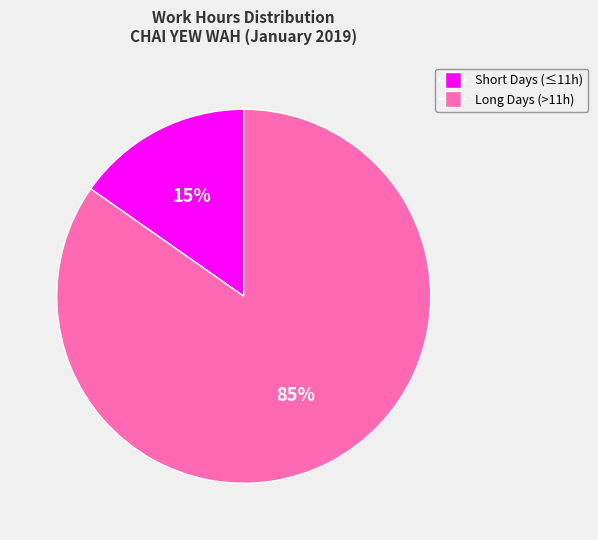

How many slices are in this pie chart?

2